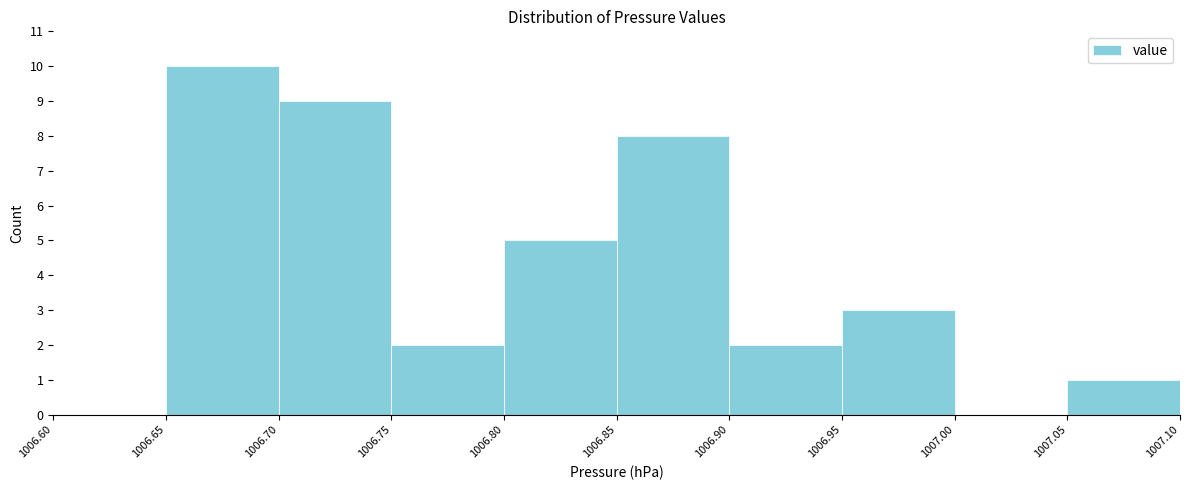

Over which range of the x-axis is the bar tallest?

1006.65 to 1006.70